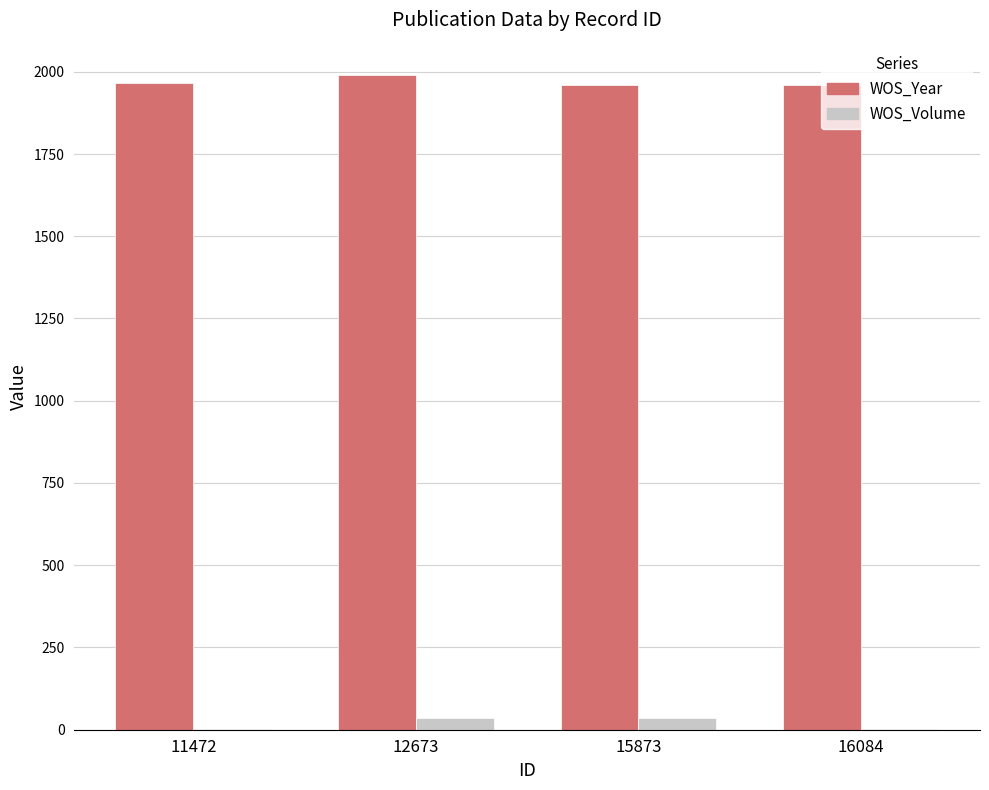

What is the sum of all WOS_Year values?

7877